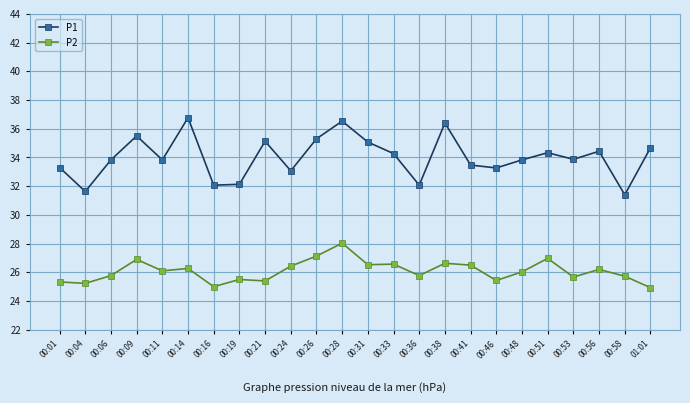

List the series in order of their overall mean, highest first.

P1, P2